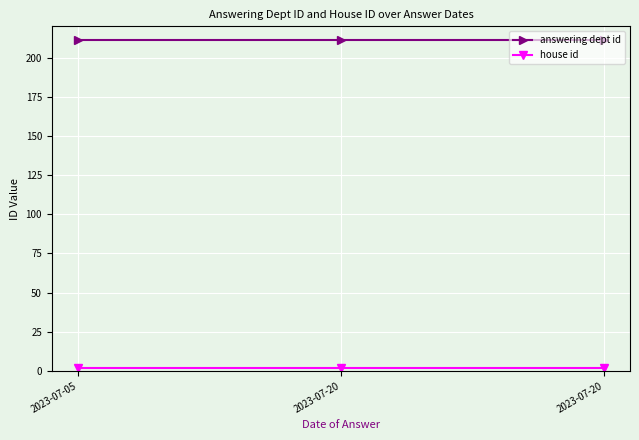

Reading left to right, list all the values displayed in this chart.

answering dept id: 2023-07-05=211	2023-07-20=211	2023-07-20=211
house id: 2023-07-05=2	2023-07-20=2	2023-07-20=2